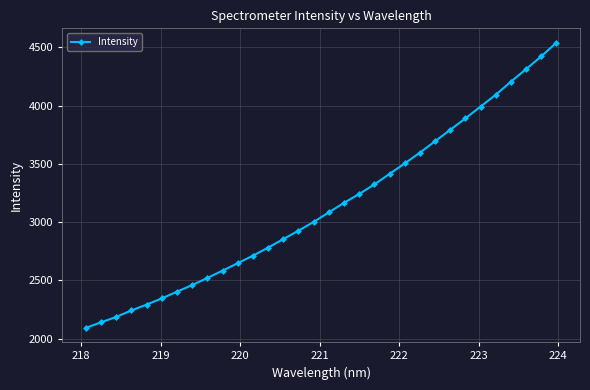

What is the sum of all values?

100485.1